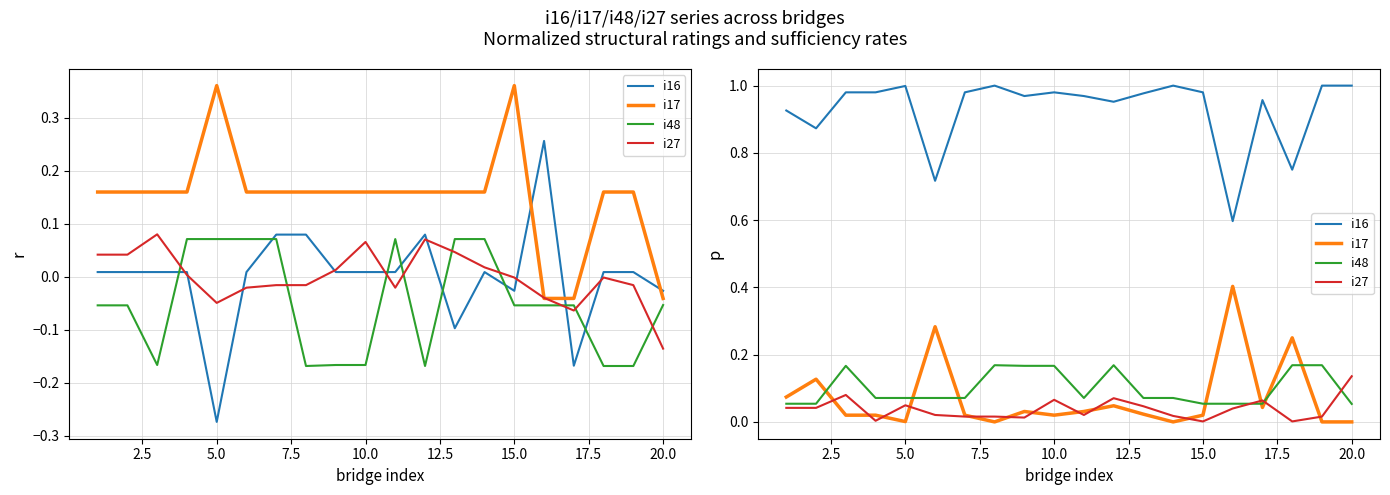

True or false: i17 and i27 cross at least once.

True